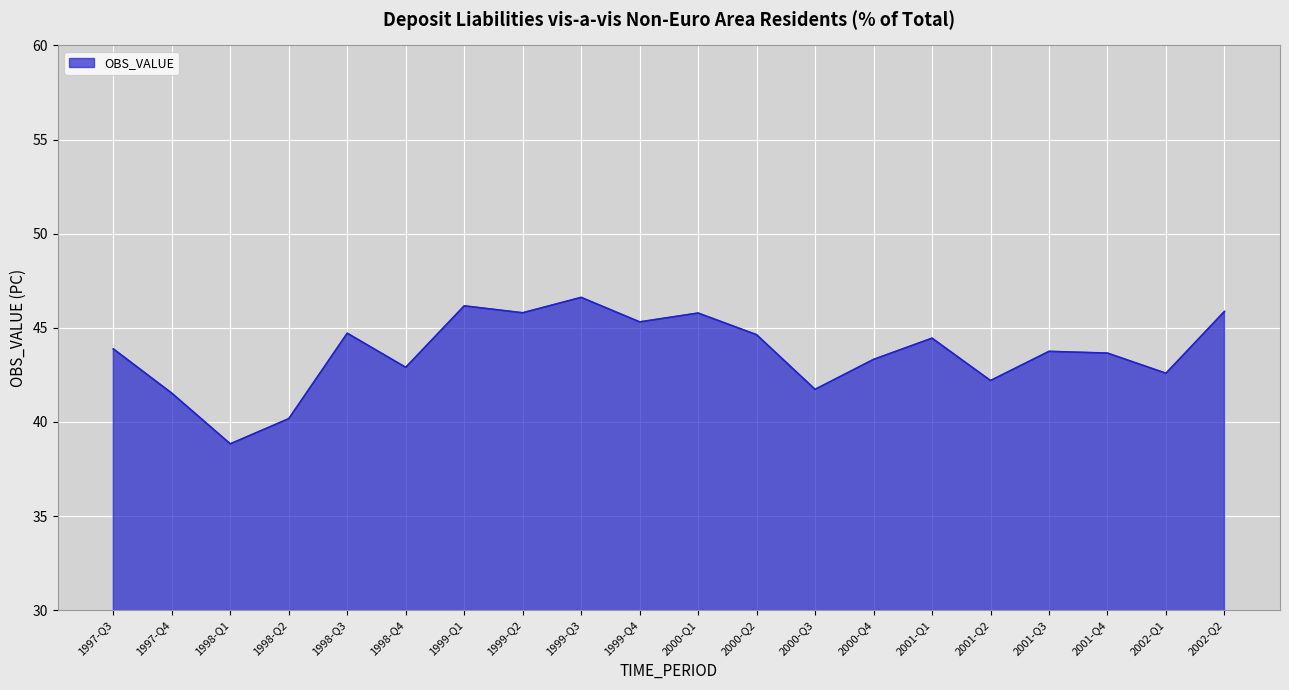

What value does the data have at 2001-Q1?

44.4